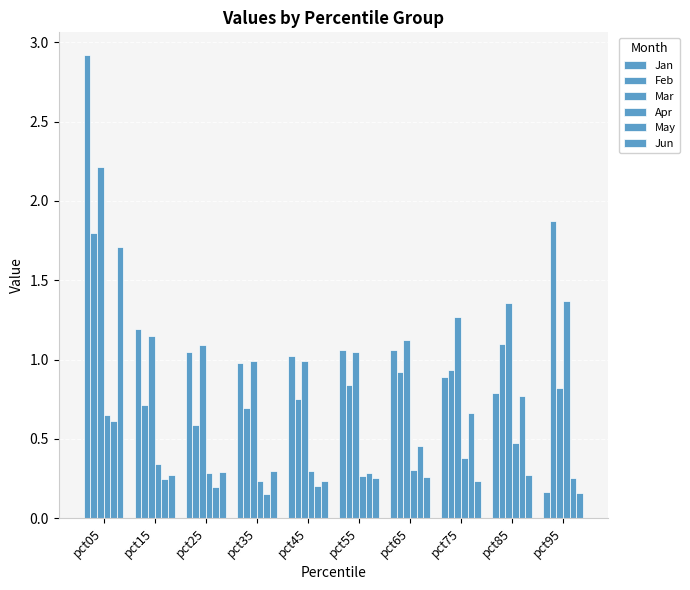

What is the sum of all Feb values?

10.2